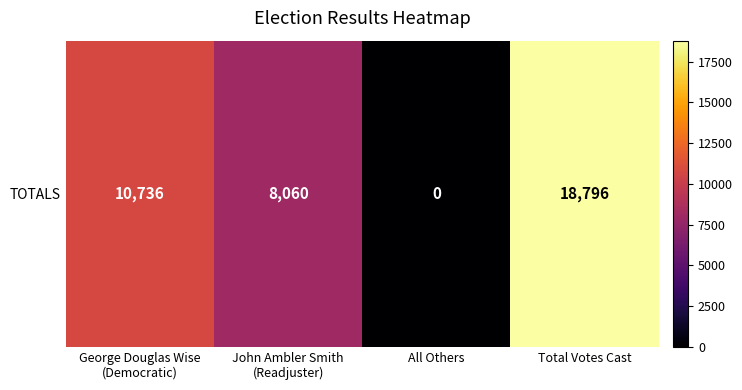

What is the change in value from George Douglas Wise
(Democratic) to John Ambler Smith
(Readjuster)?

-2676